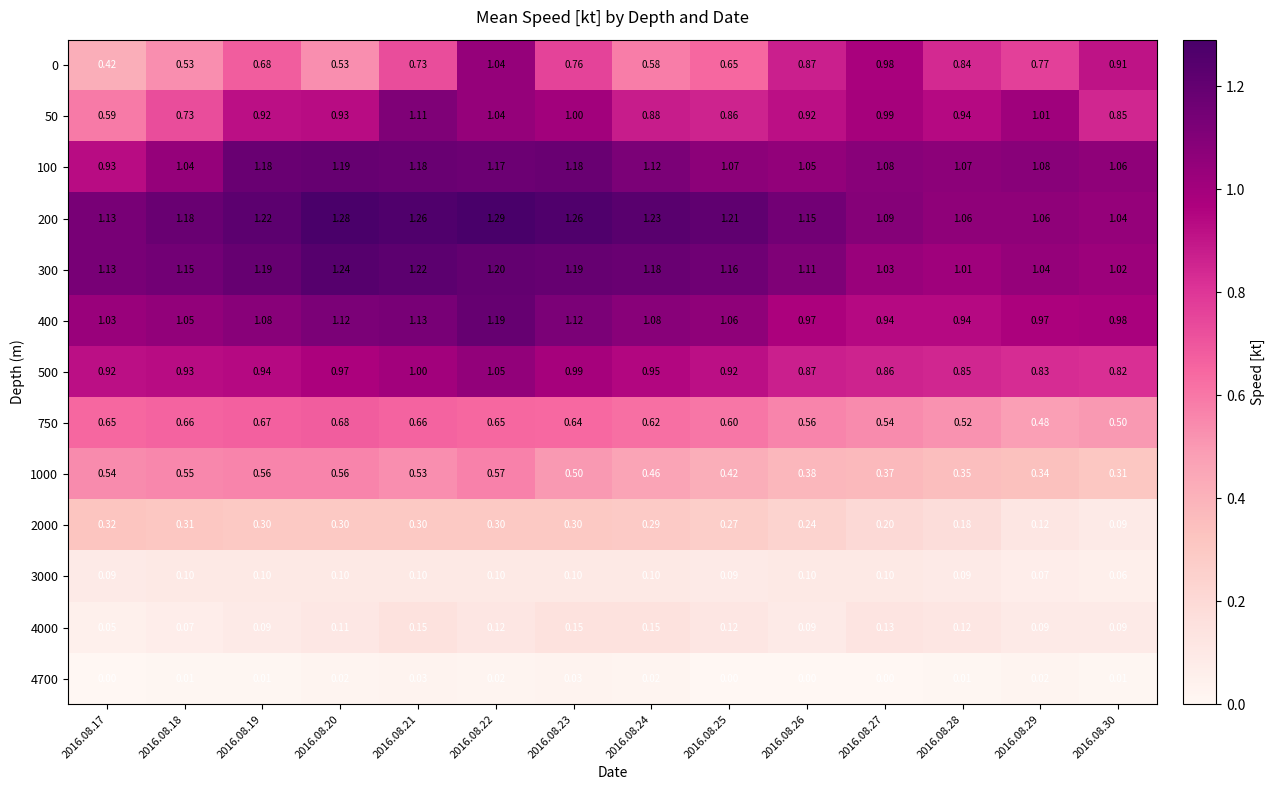

Is the value of 1000 at 2016.08.29 greater than the value of 4700 at 2016.08.28?

Yes